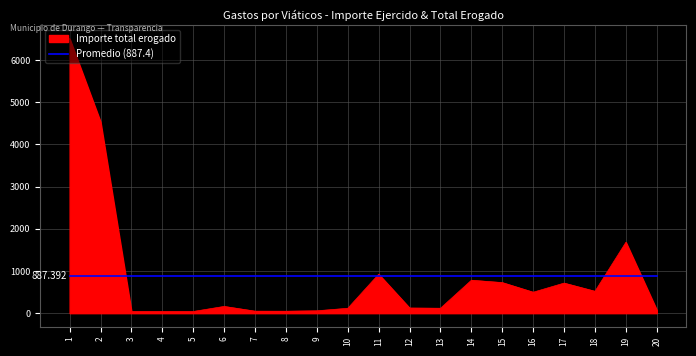

Which label corresponds to the largest value in the chart?

1